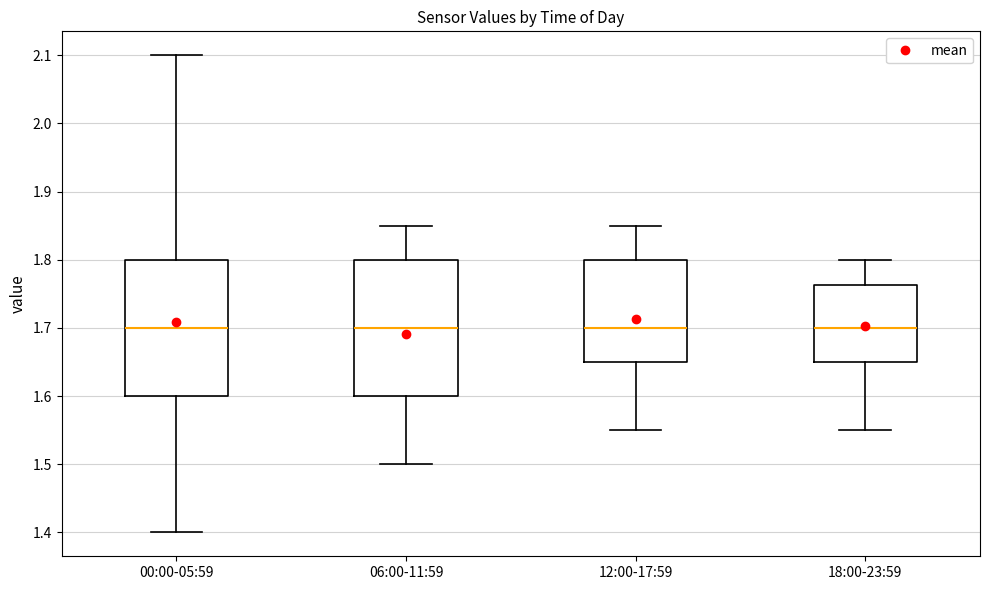

Reading left to right, read every box against the y-axis: the position of its median line, the range the box covers, and the ends of its whiskers. The values are not printed on the chart, so give them approximately, as read against the axis.

00:00-05:59: median 1.70, box 1.60 to 1.80, whiskers 1.40 to 2.10
06:00-11:59: median 1.70, box 1.60 to 1.80, whiskers 1.50 to 1.85
12:00-17:59: median 1.70, box 1.65 to 1.80, whiskers 1.55 to 1.85
18:00-23:59: median 1.70, box 1.65 to 1.76, whiskers 1.55 to 1.80